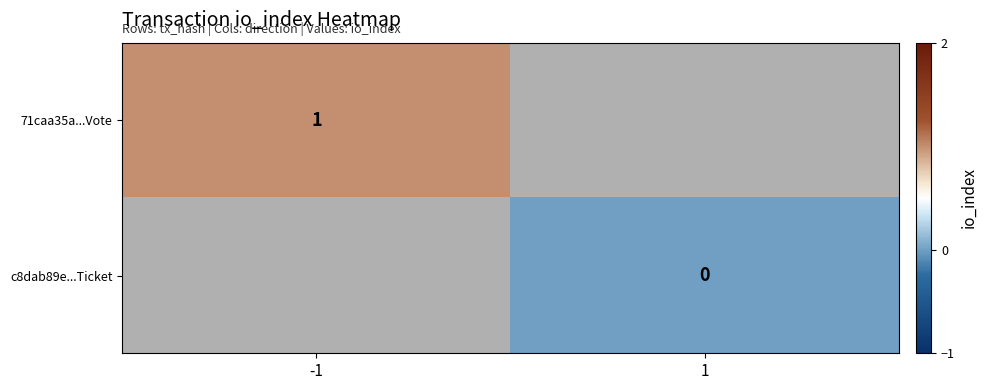

Is it true that 71caa35a...Vote equals 1 at -1?

True